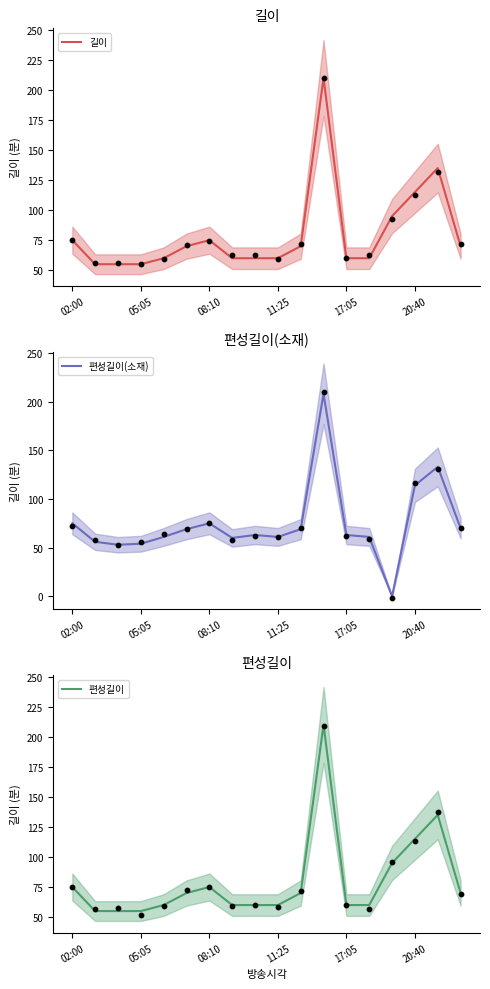

Which series contains the lowest Y value?

편성길이(소재)